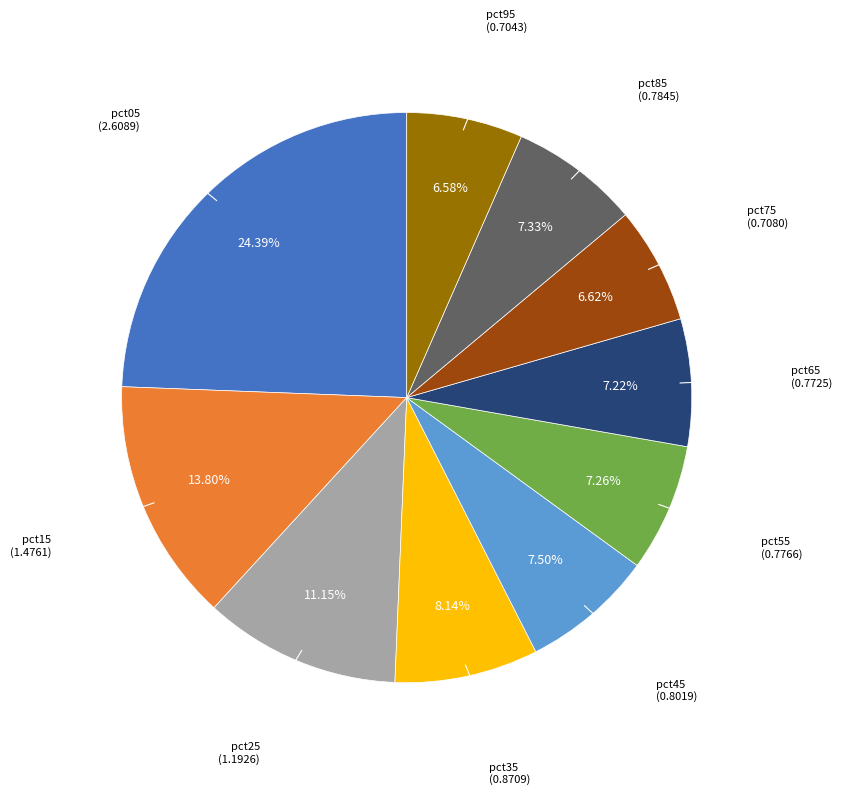

To the nearest percent, what percentage of the pie is pct95?

7%